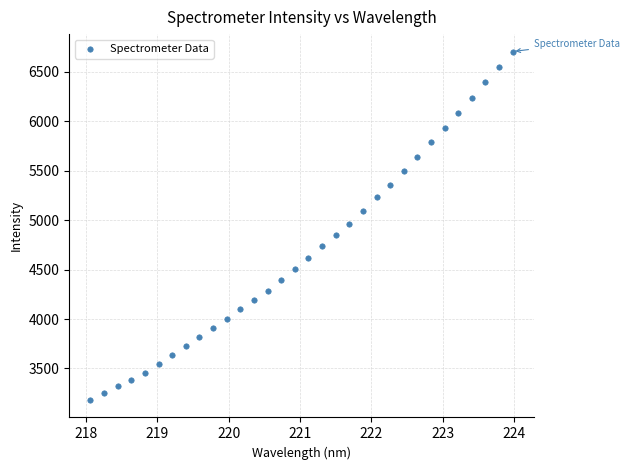

What is the range of Y values (max minus min)?

3524.4